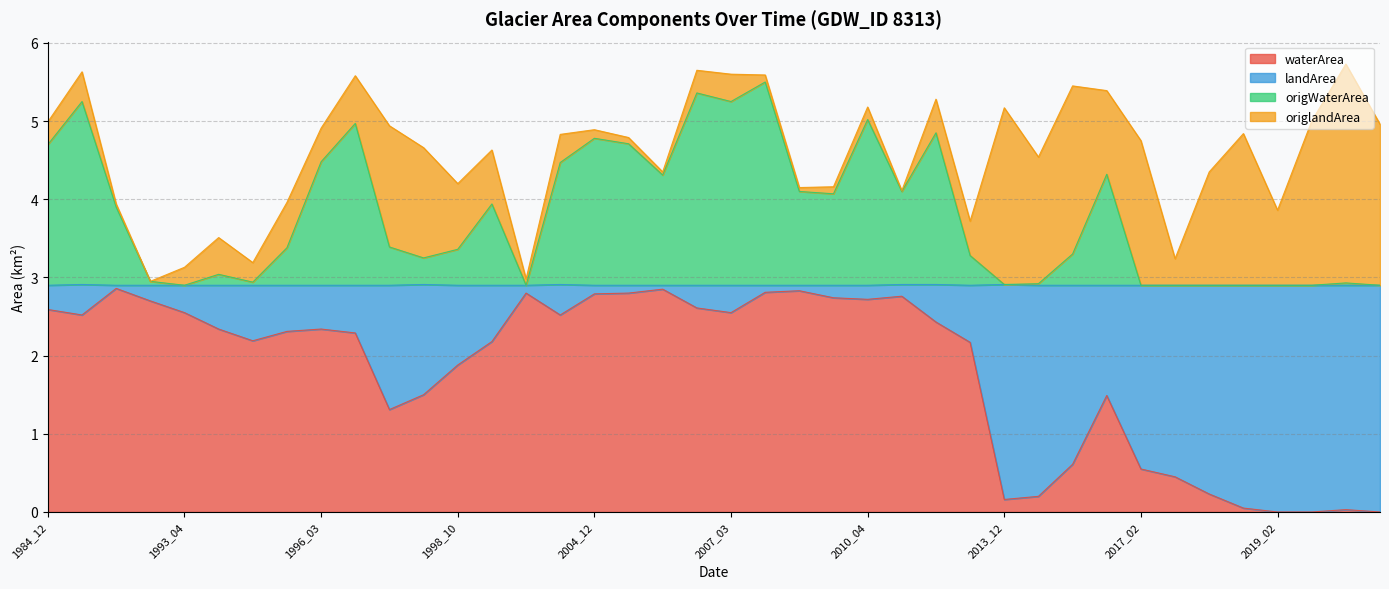

Rank the series at 2021_11 from highest to lowest value.

landArea, origlandArea, waterArea, origWaterArea